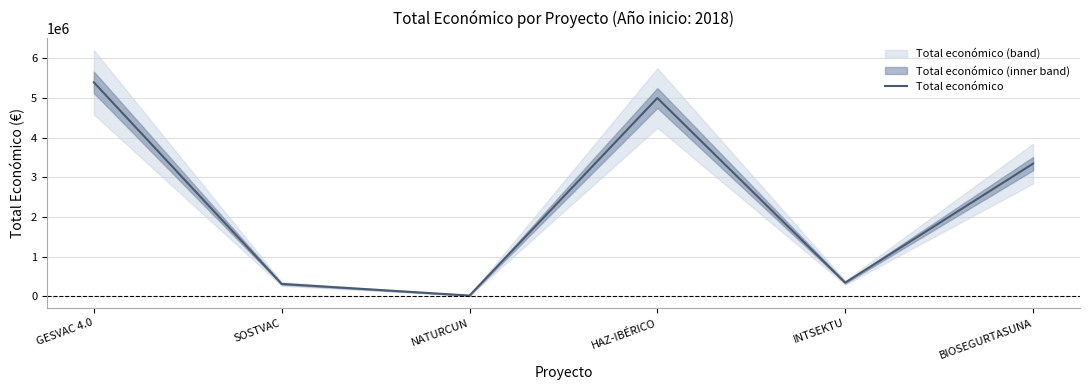

The value at GESVAC 4.0 is 5390598. True or false?

True